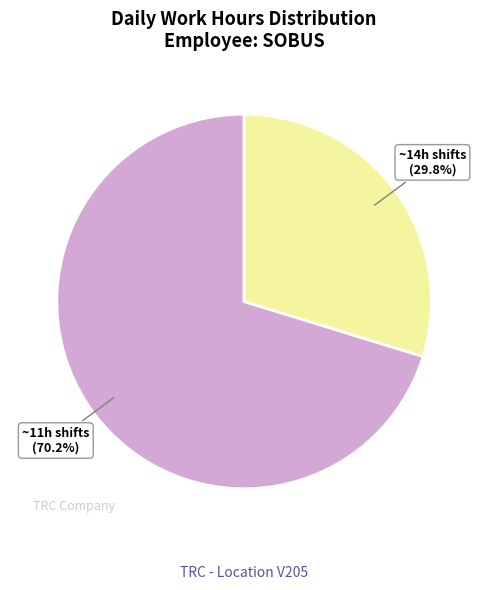

How many segments does this pie chart have?

2